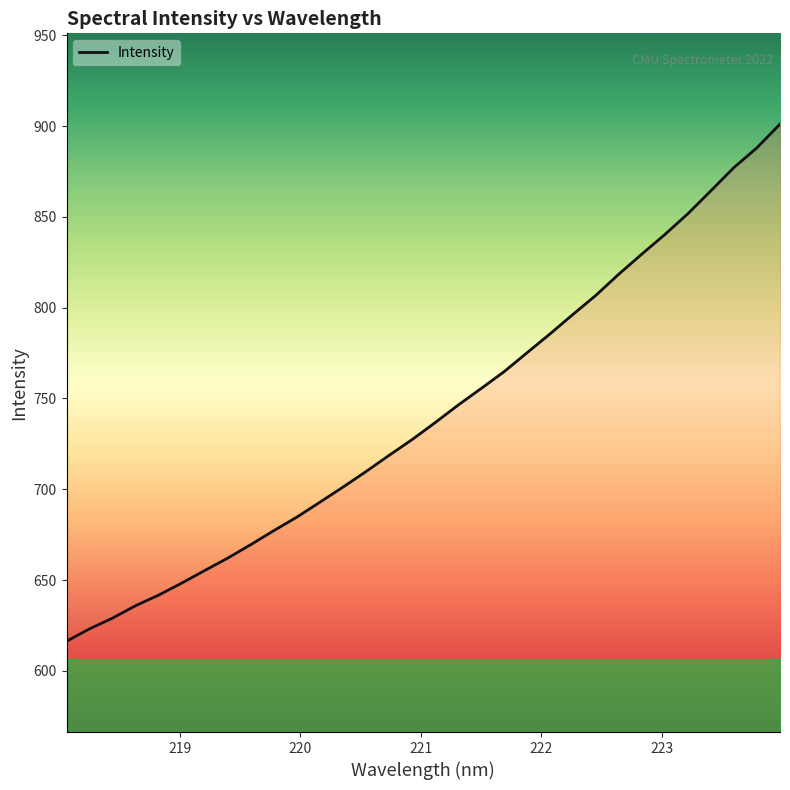

What is the maximum value shown in the chart?

901.1